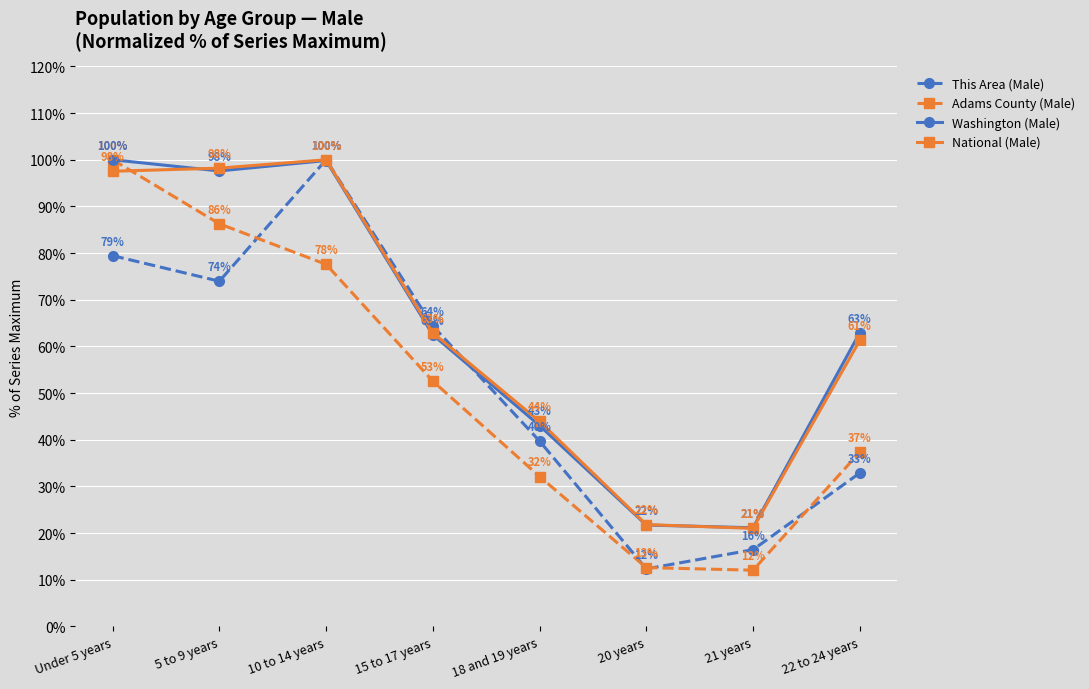

Rank the series at 18 and 19 years from highest to lowest value.

National (Male), Washington (Male), This Area (Male), Adams County (Male)